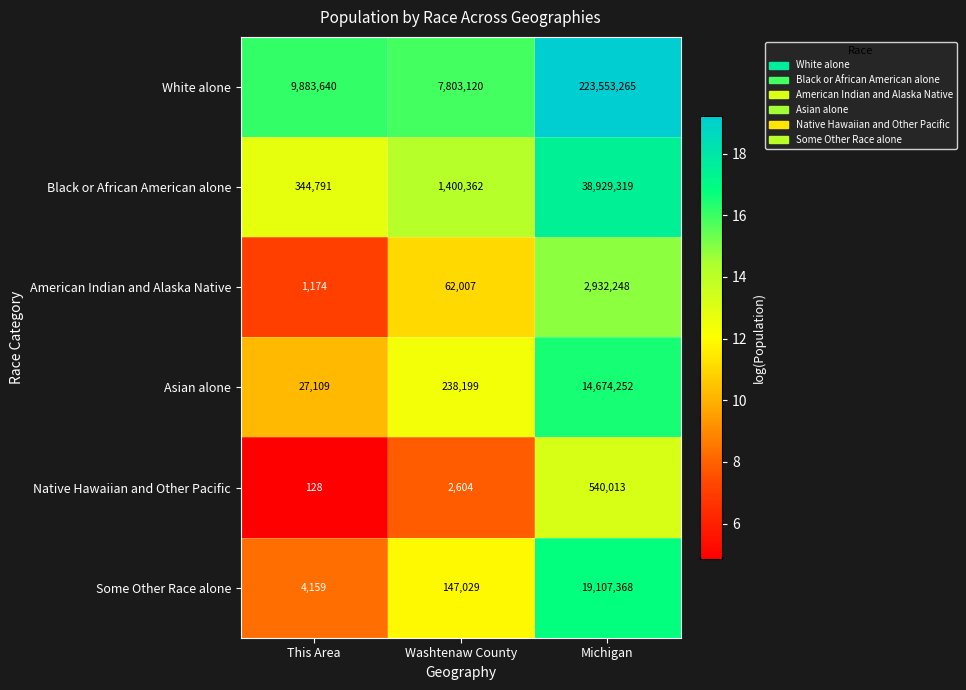

What is the greatest value displayed?

223553265